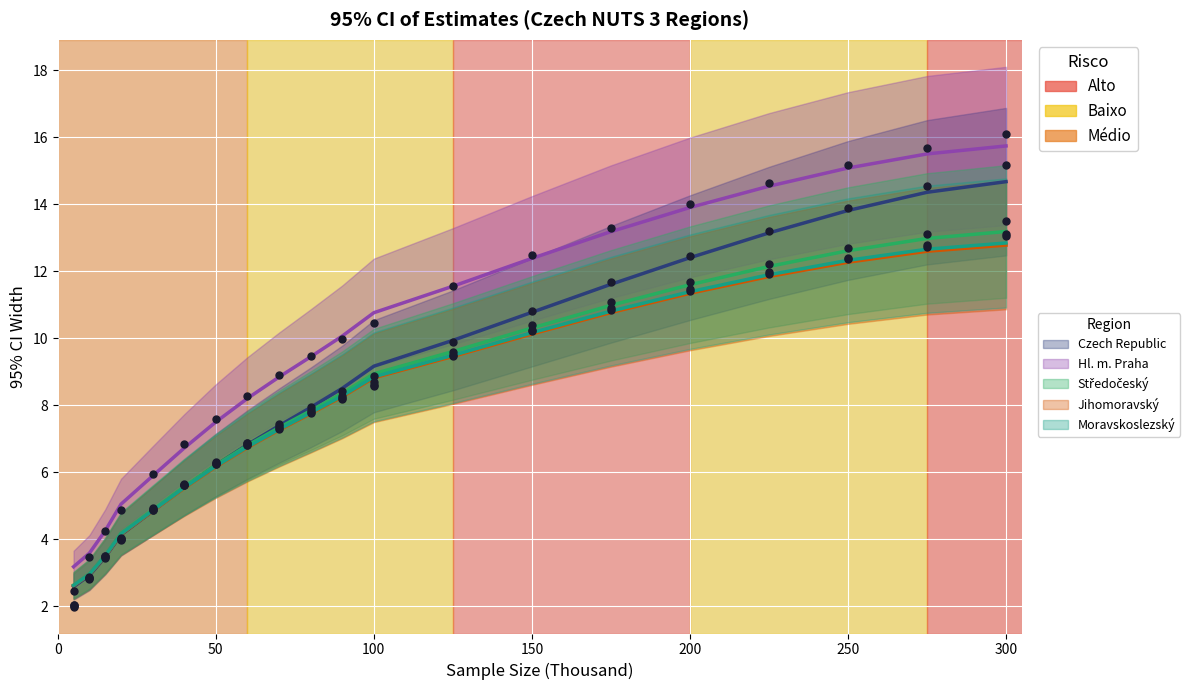

Which series reaches the maximum Y coordinate?

Hl. m. Praha